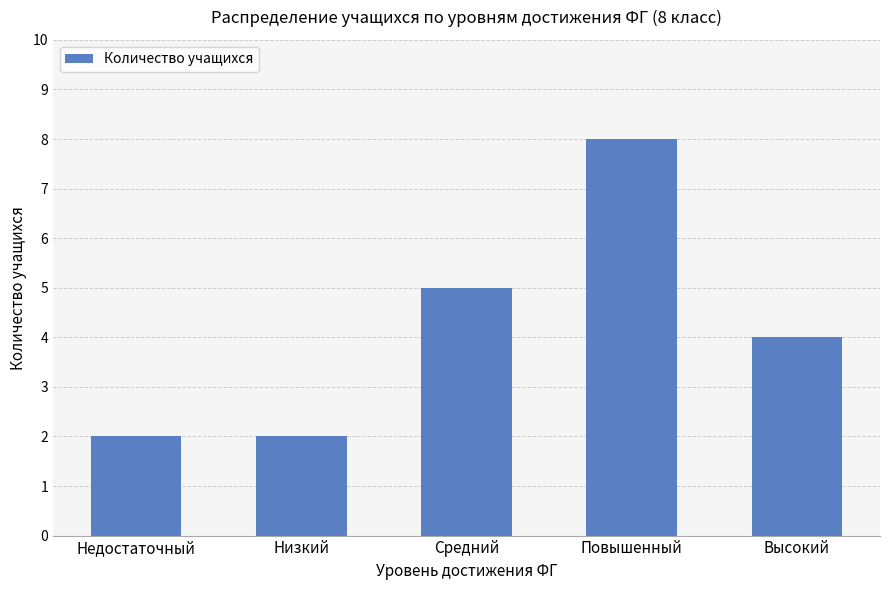

What is the difference between the values at Недостаточный and Высокий?

2